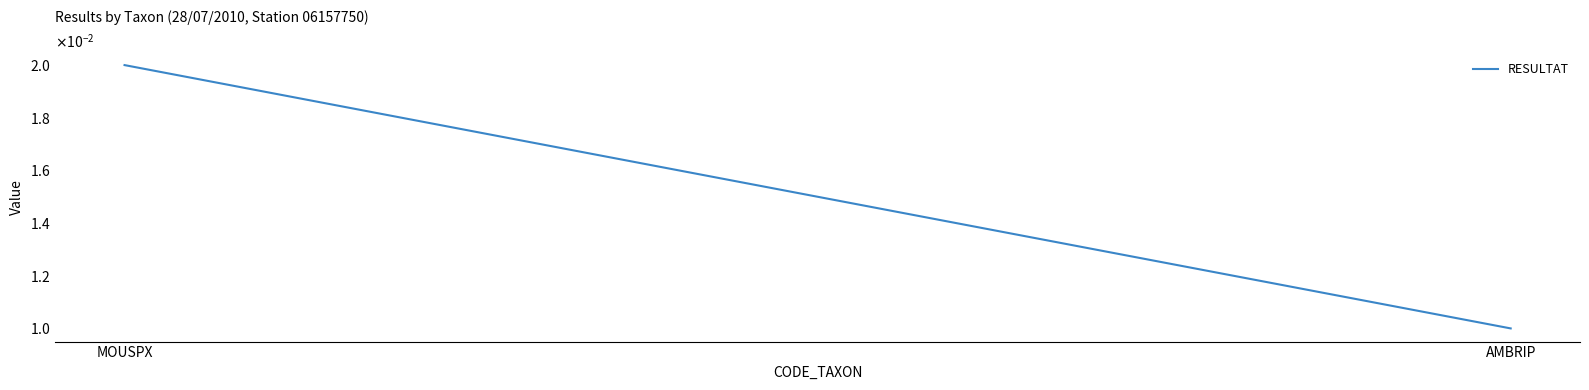

Does the chart have visible grid lines?

No